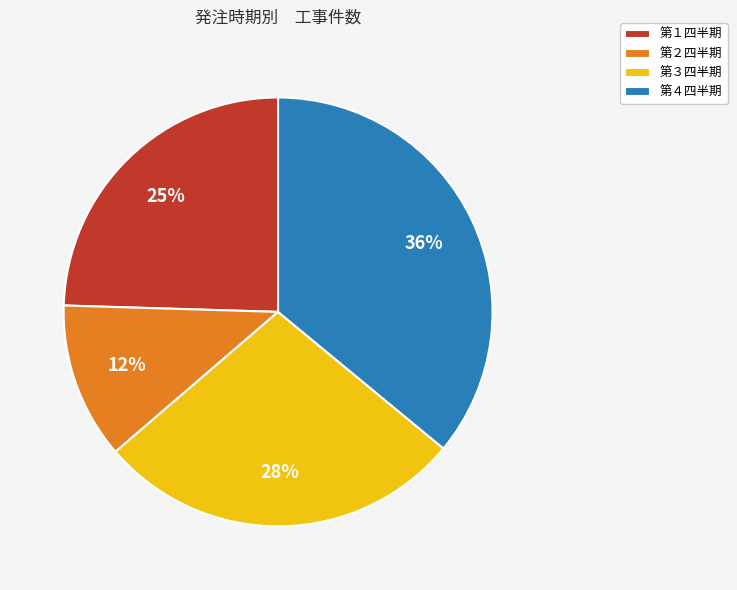

To the nearest percent, what portion does 第４四半期 represent?

36%